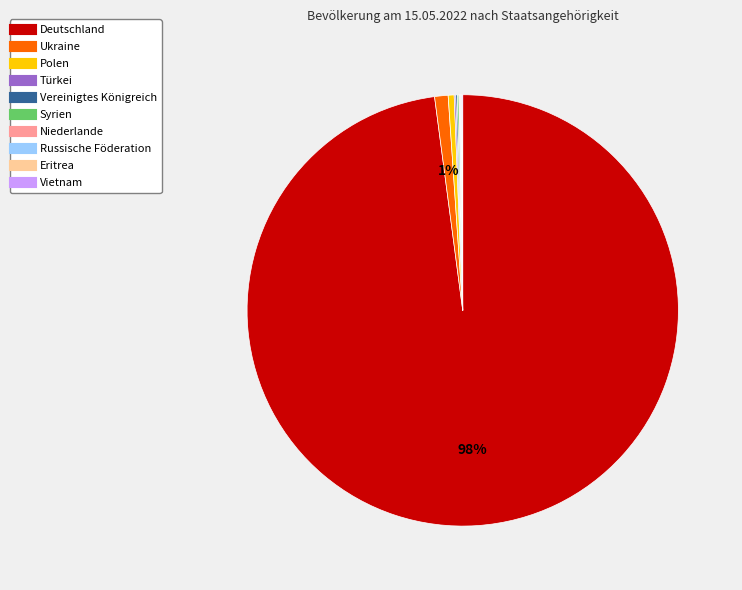

Is it true that Polen is 0% of the pie?

True